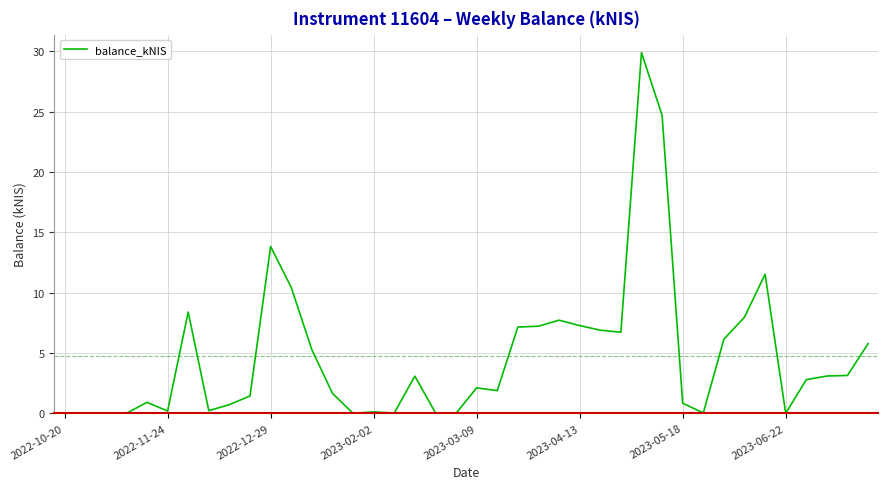

What is the difference between the maximum and minimum values?

29.9